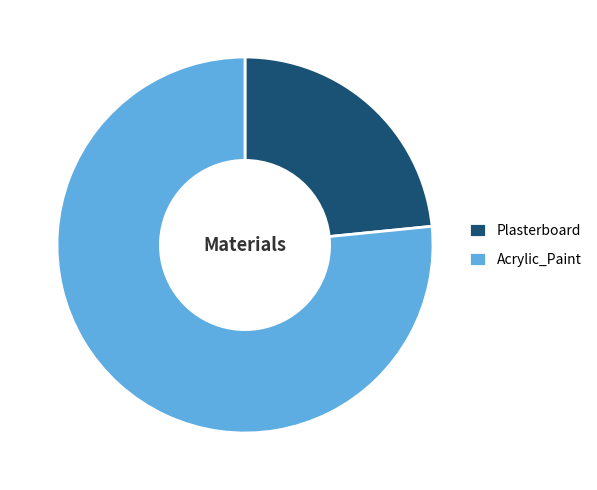

Does Plasterboard represent more than half of the total?

No